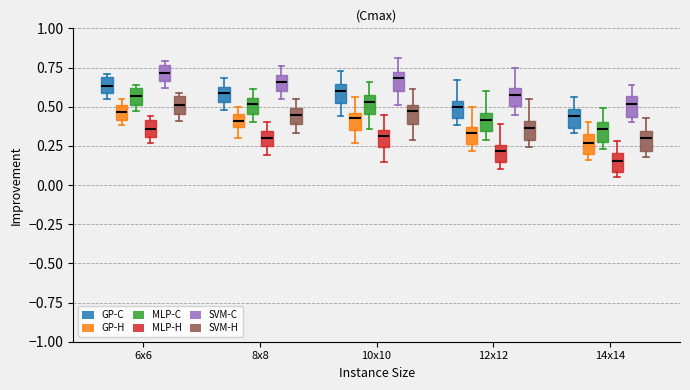

Where does the upper whisker of the box for 14x14 (MLP-C) end on the y-axis? The values are not printed on the chart, so give them approximately, as read against the axis.

0.50